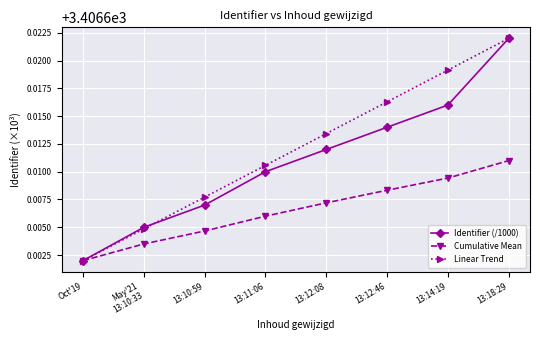

What position from the left is Oct'19?

1